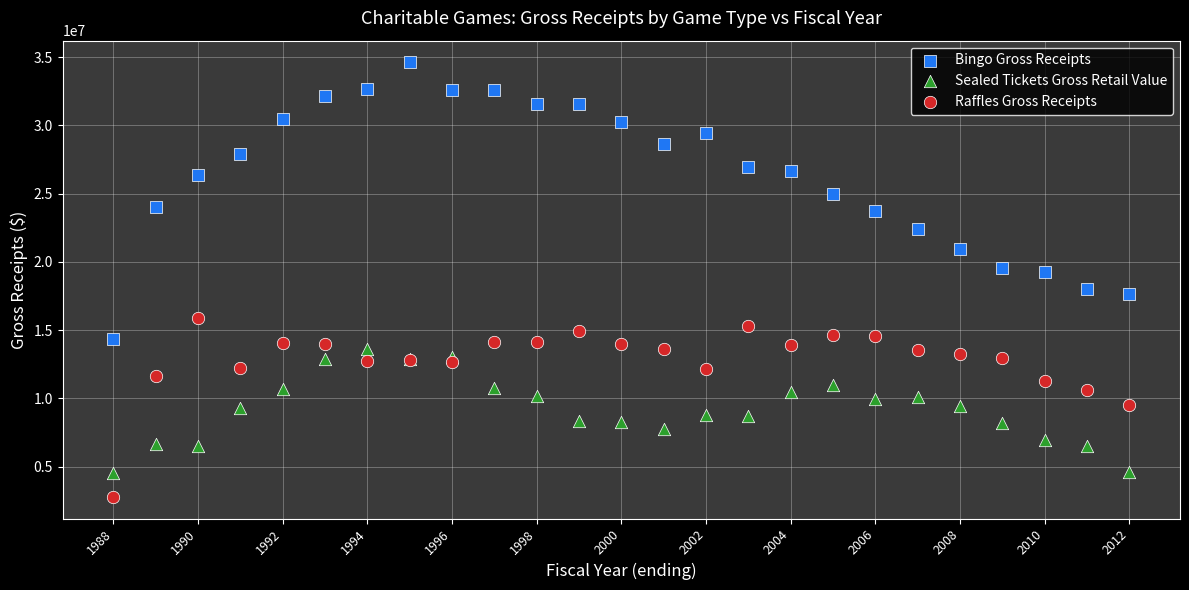

Which series has the widest spread of Y values?

Bingo Gross Receipts